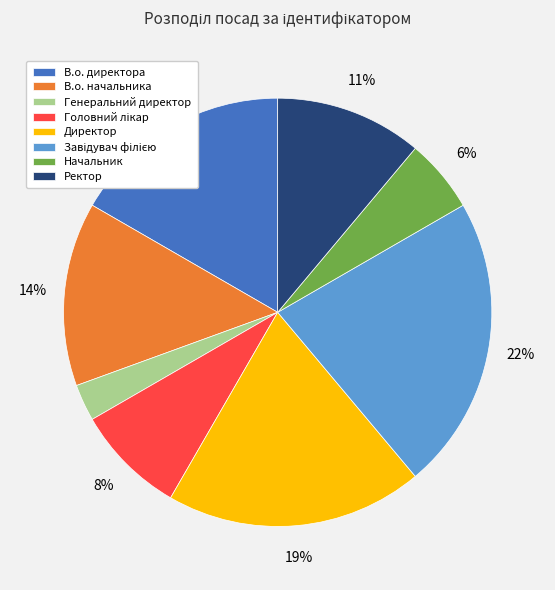

True or false: В.о. директора accounts for 17% of the total.

True